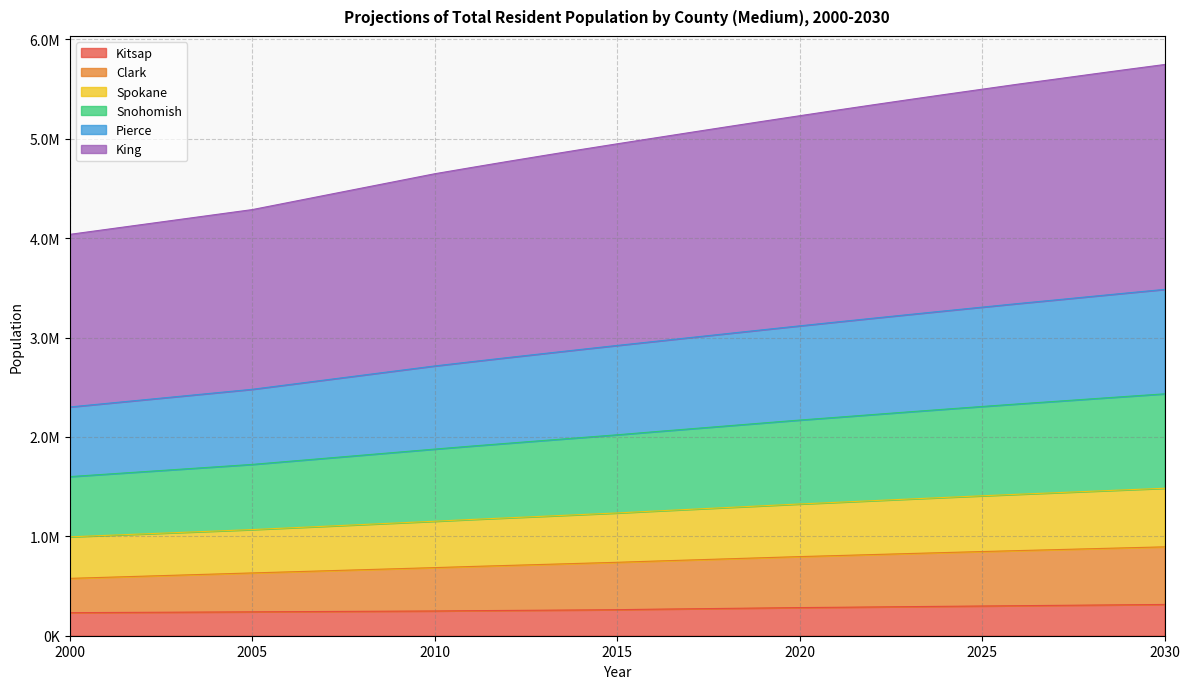

Which series changed the most between 2018 and 2025?

King